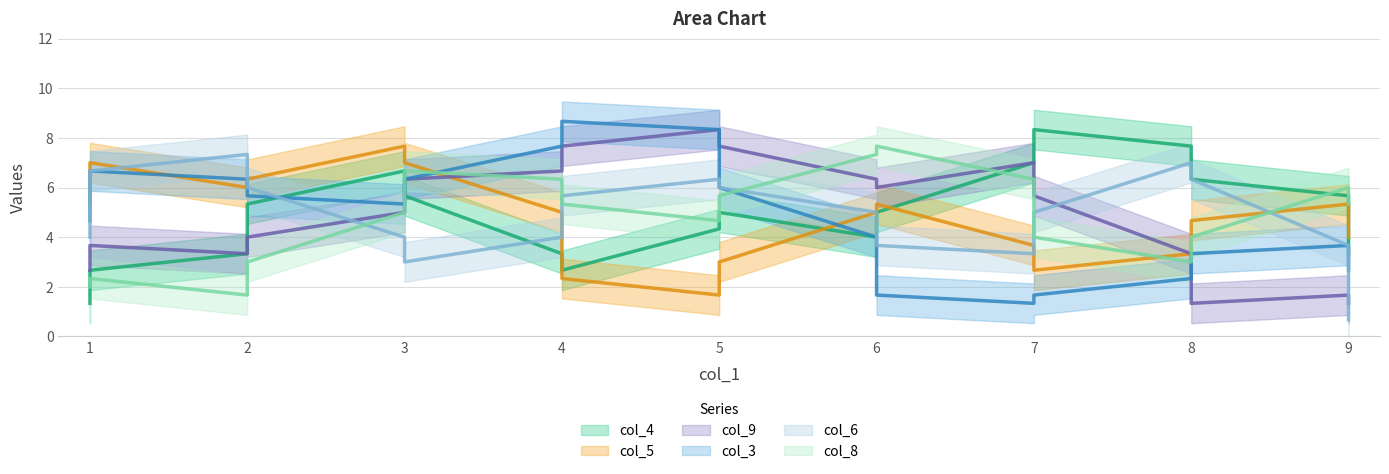

What is the sum of all col_6 values?

90